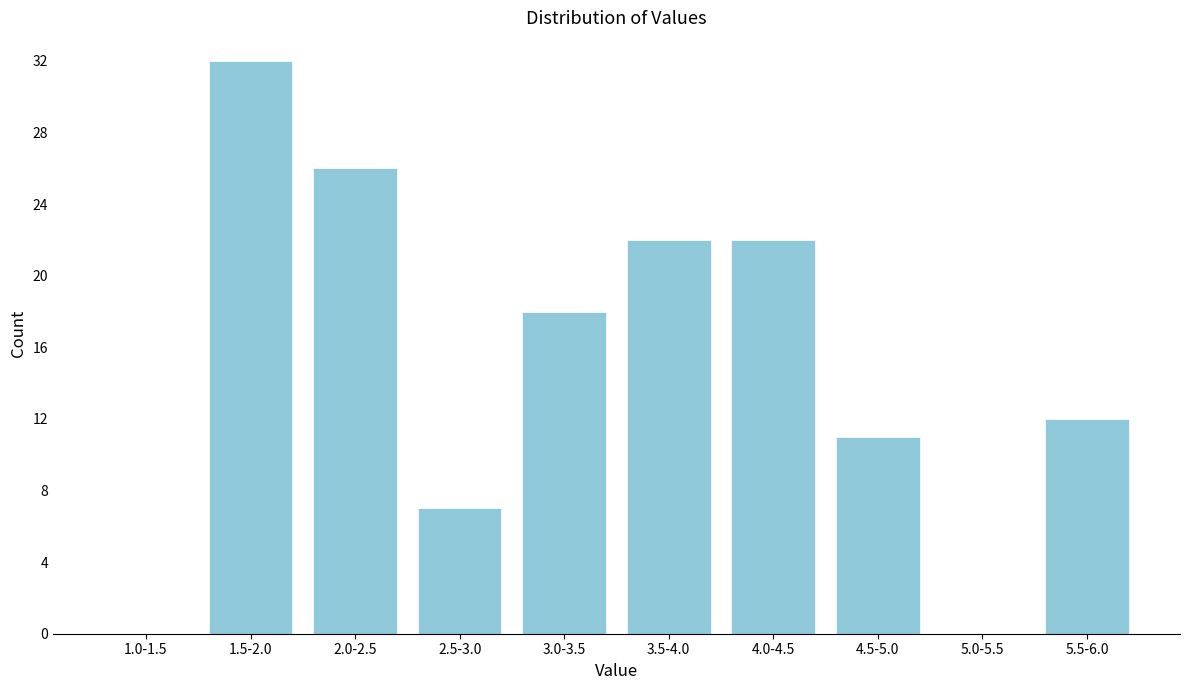

Reading left to right, what are all the values shown in this chart?

1.0-1.5=0	1.5-2.0=32	2.0-2.5=26	2.5-3.0=7	3.0-3.5=18	3.5-4.0=22	4.0-4.5=22	4.5-5.0=11	5.0-5.5=0	5.5-6.0=12